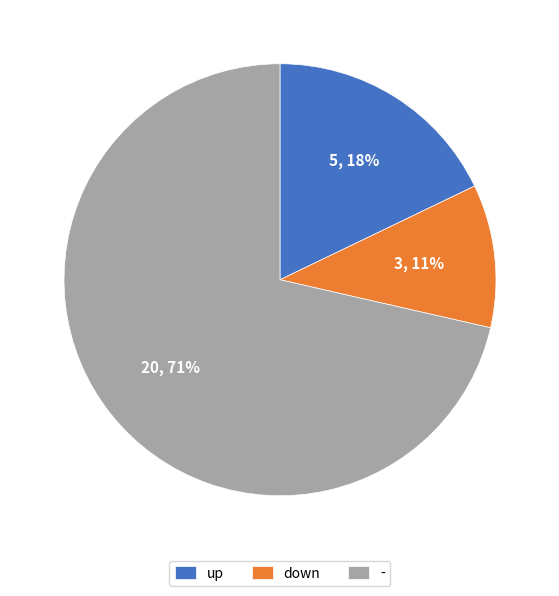

Do - and up together represent more than half of the pie?

Yes